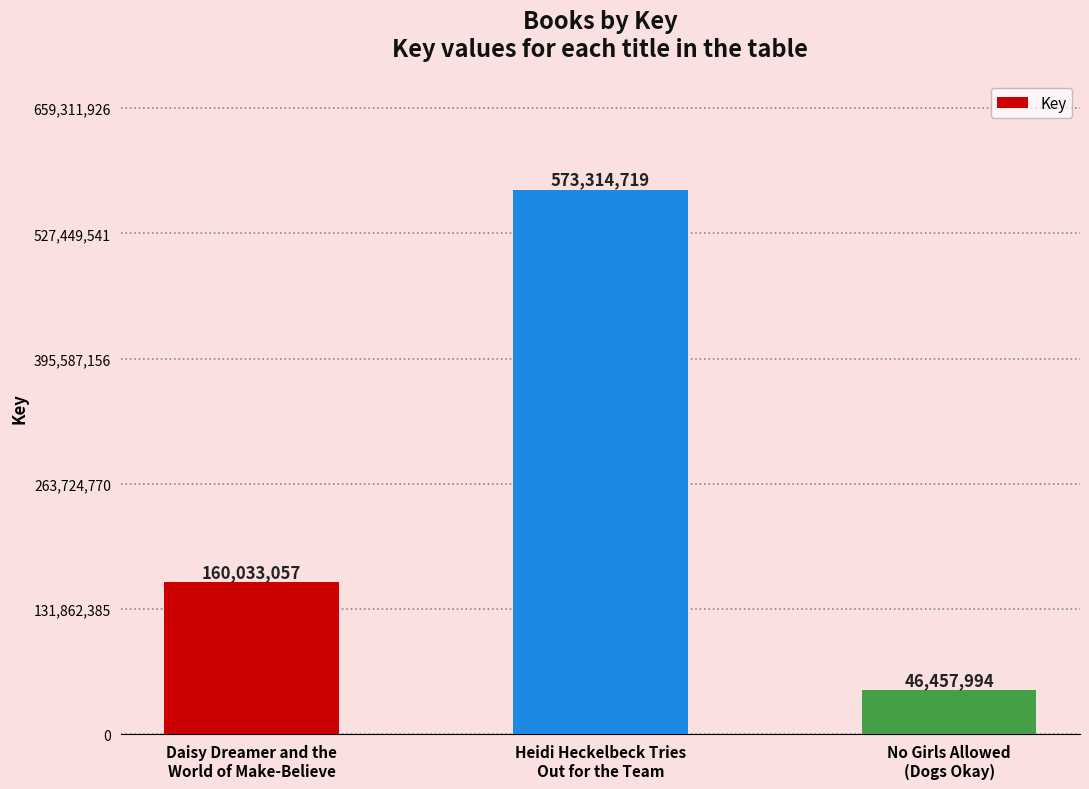

Count the values in the range 46457994 to 573314719.

3